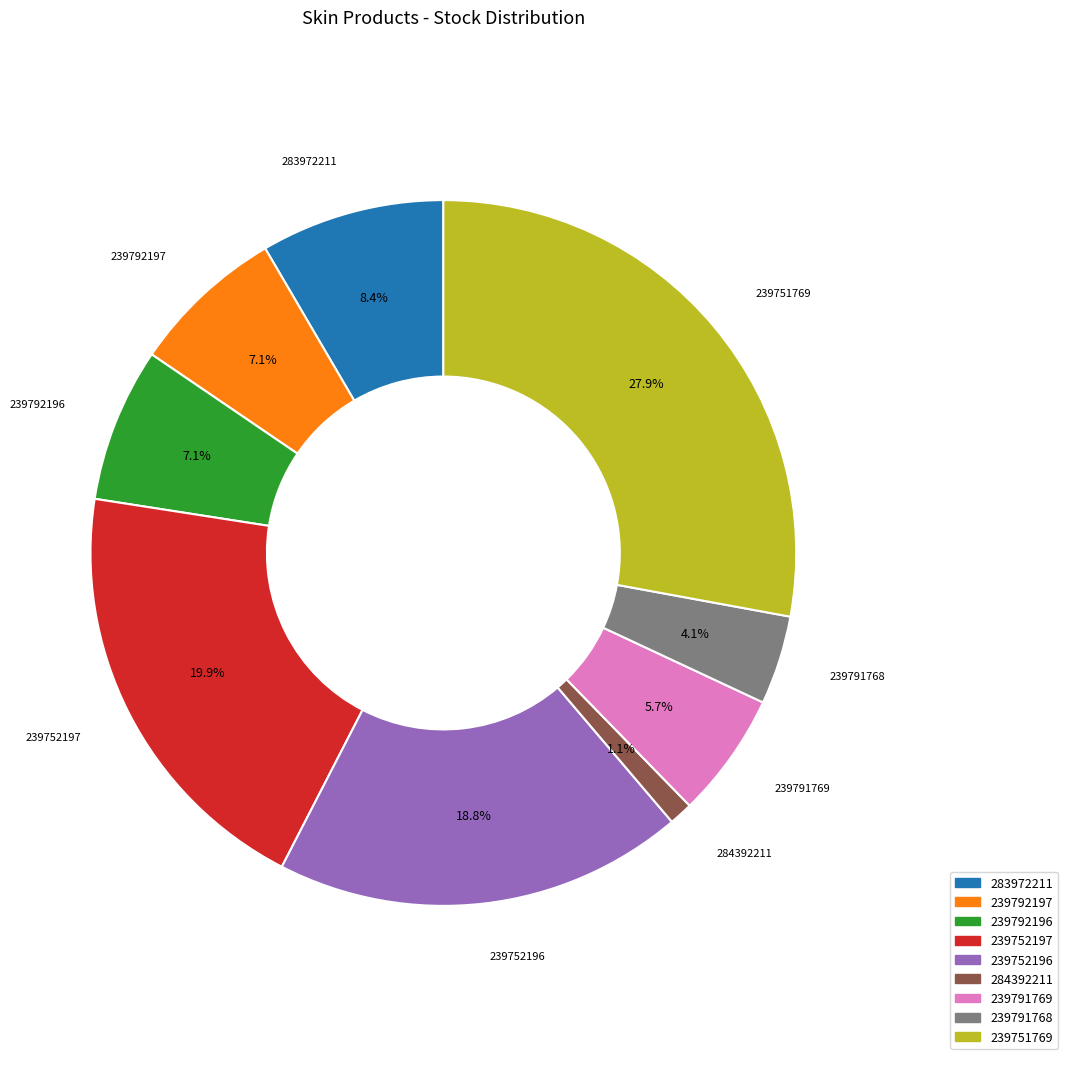

Is there any slice that represents more than half of the pie?

No